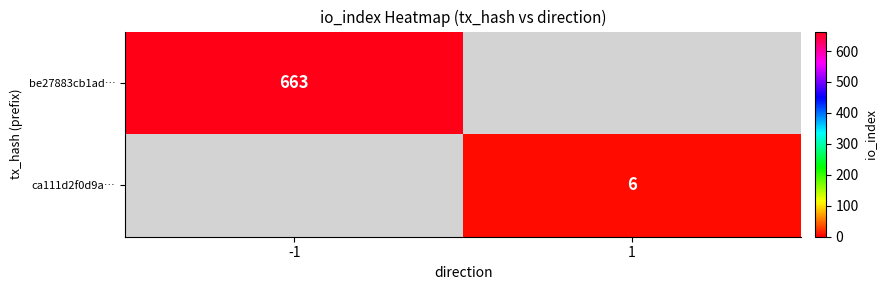

Is it true that ca111d2f0d9a… equals 6 at 1?

True